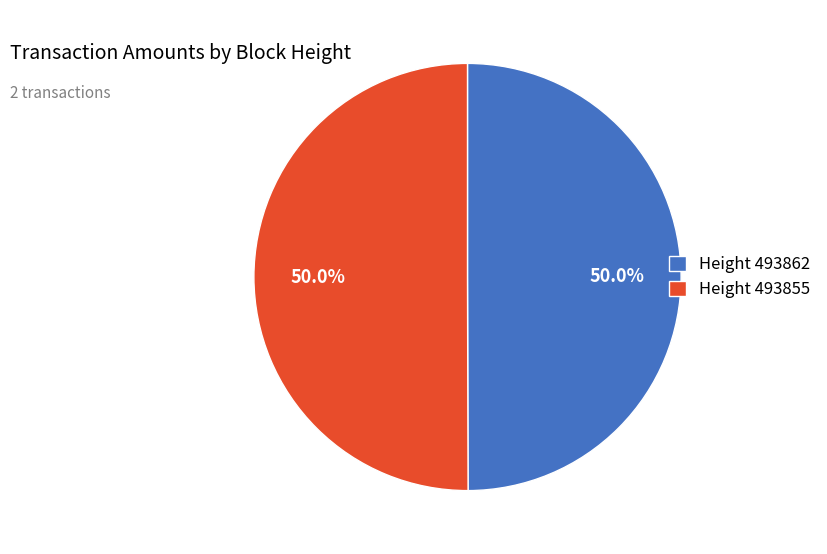

How much of the chart is everything except Height 493862?

50.0%